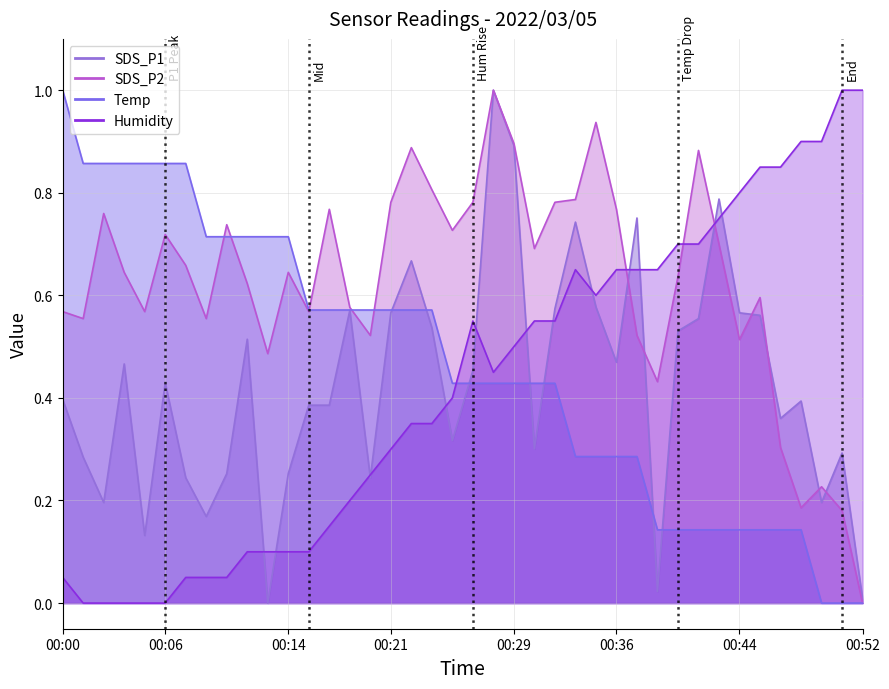

What is the difference between the Temp values at 00:44 and 00:08?

0.7